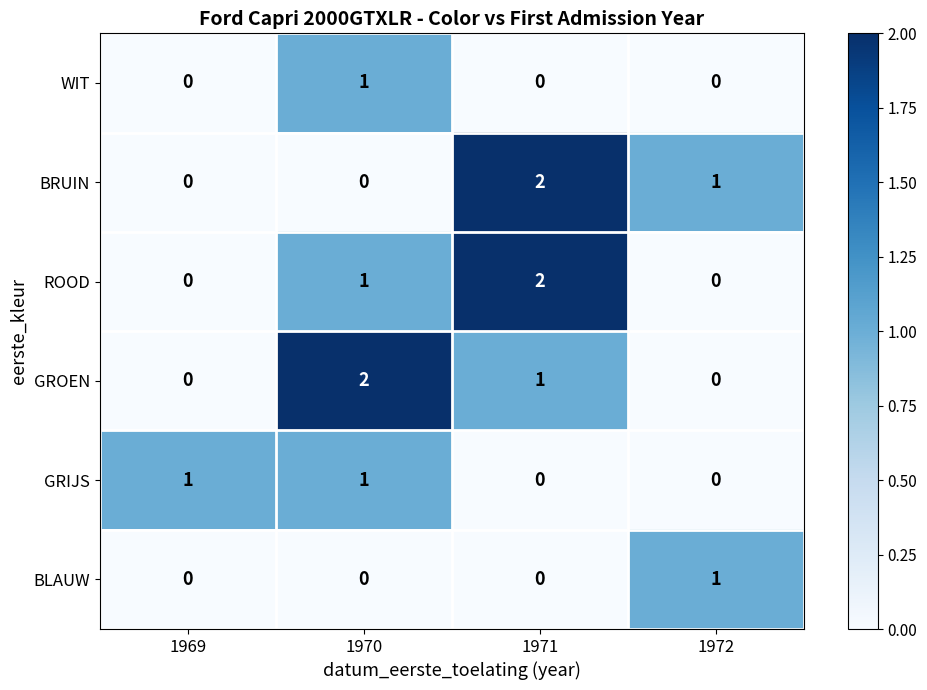

How many categories are shown in the chart?

4